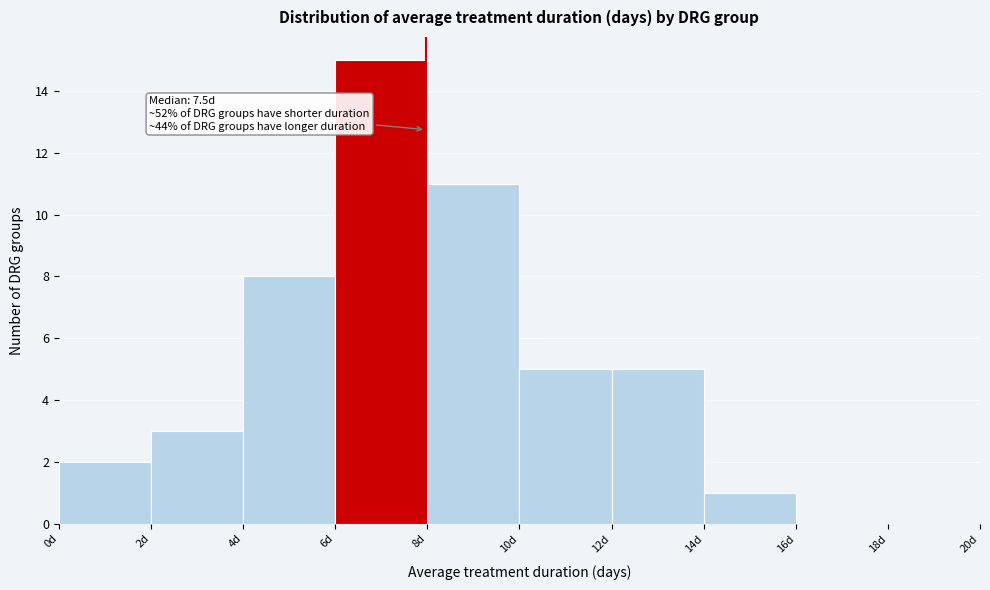

Over which range of the x-axis is the bar tallest?

6 to 8